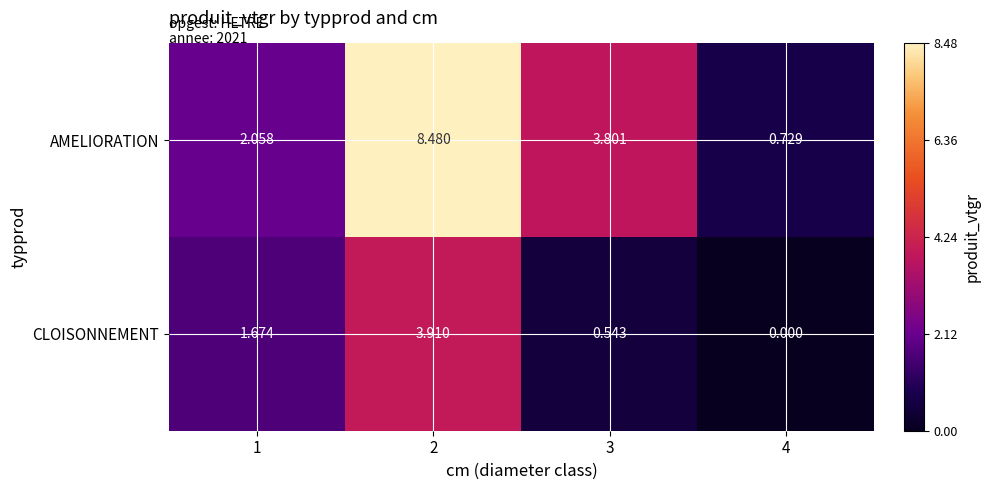

Rank the series by their maximum value, from lowest to highest.

CLOISONNEMENT, AMELIORATION